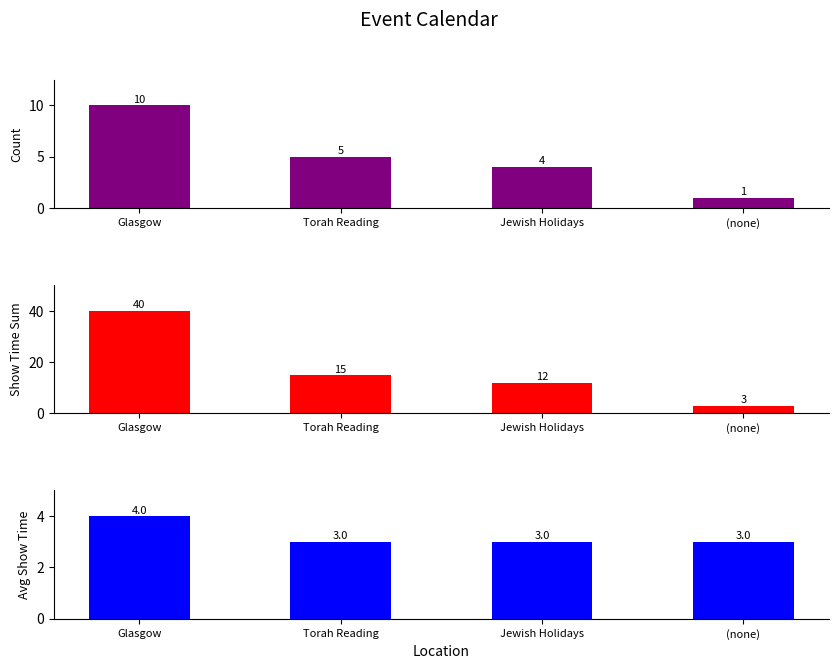

Between Glasgow and Jewish Holidays, which series saw the biggest shift?

Show Time Sum